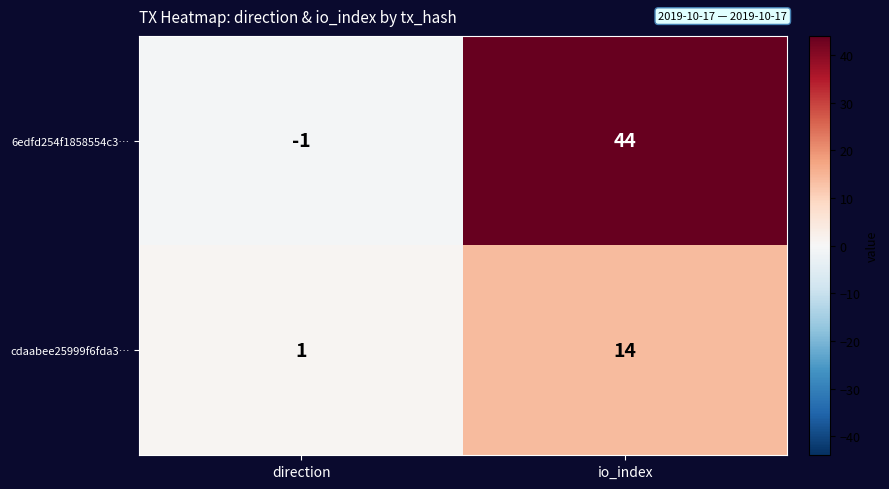

What is the spread (max minus min) of values at io_index?

30